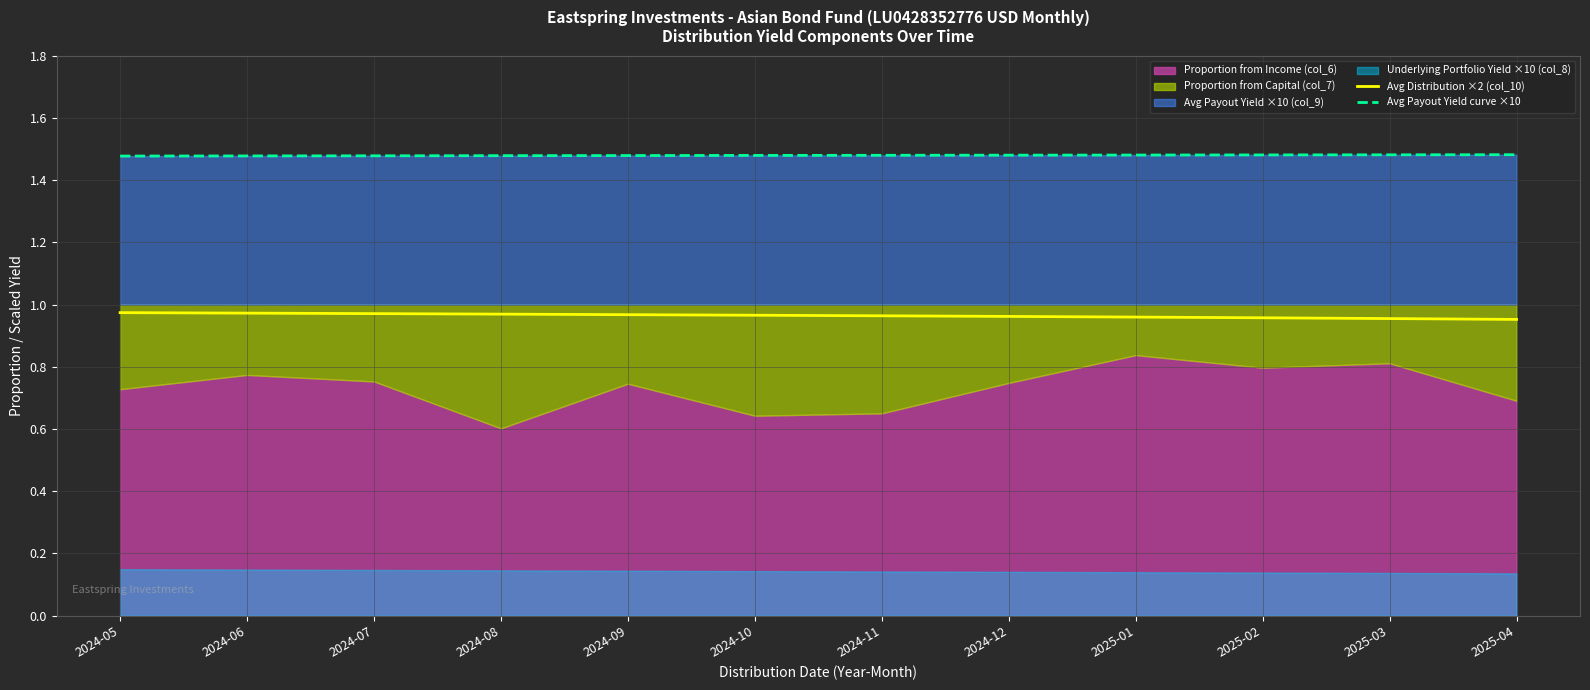

Does the chart display data point markers on the line(s)?

No